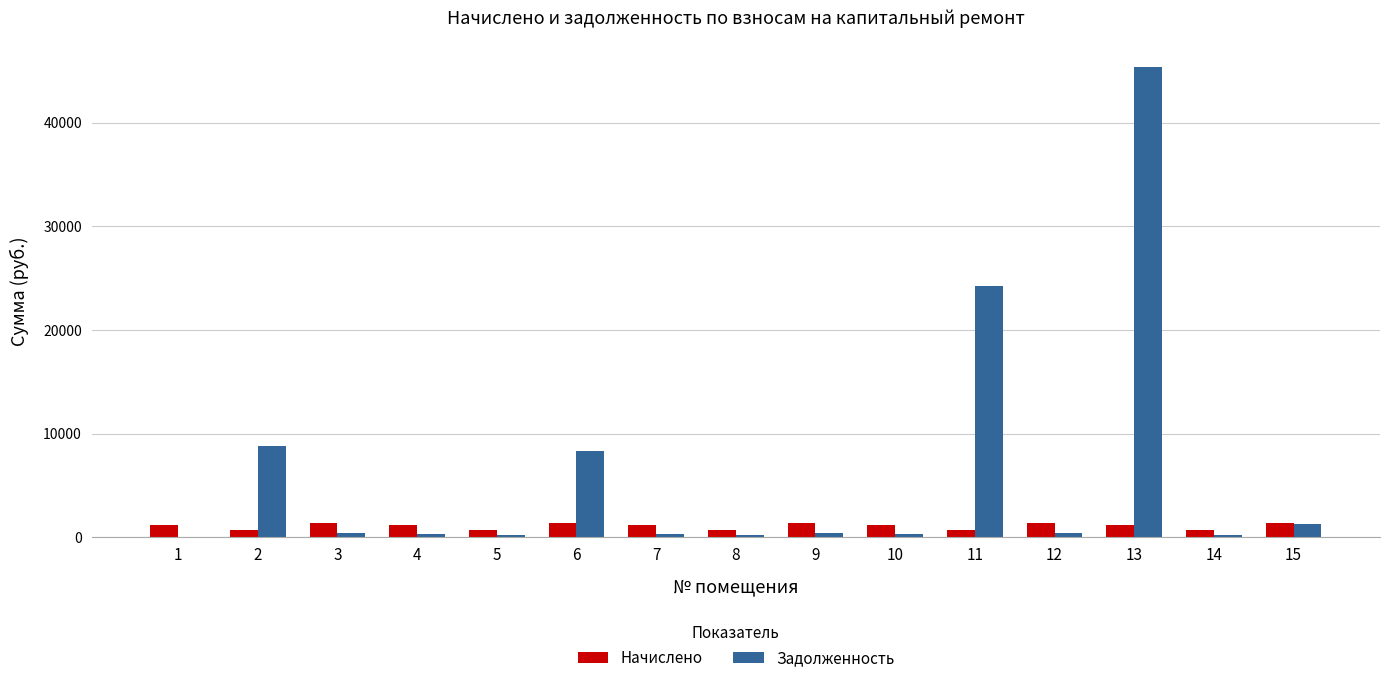

How many data points does each series have?

15